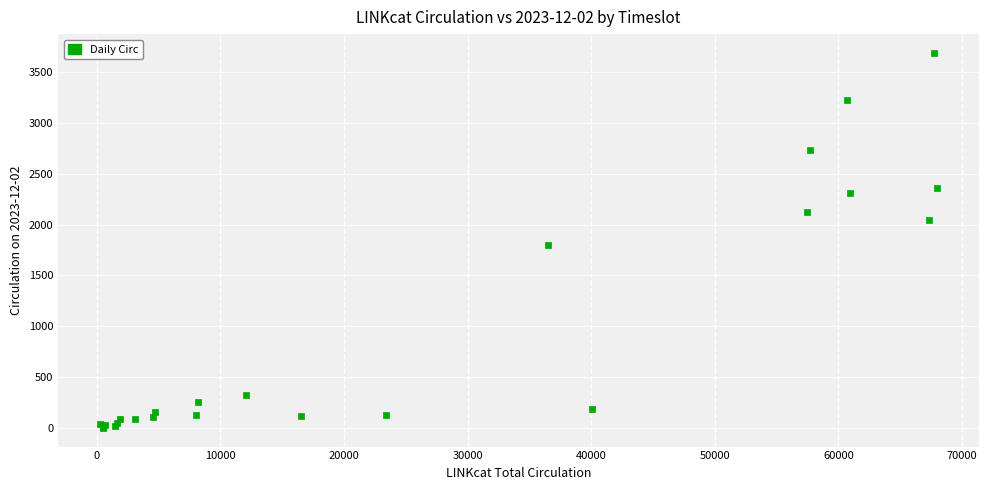

What Y value in the scatter plot is closest to 1845?

1803